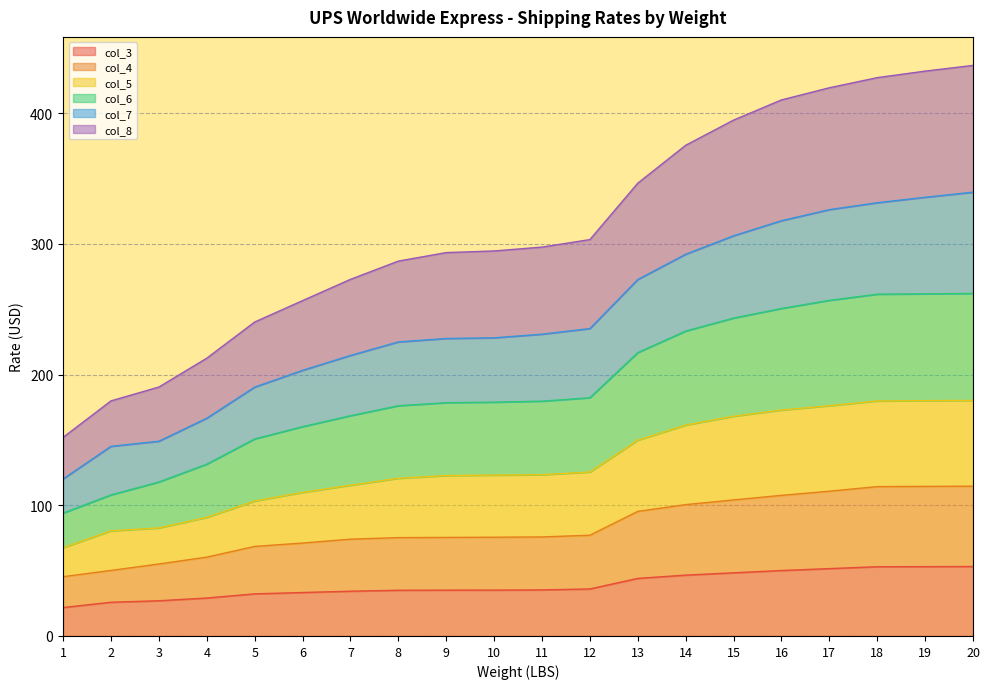

The value of col_4 at 20 is 182.6. True or false?

False